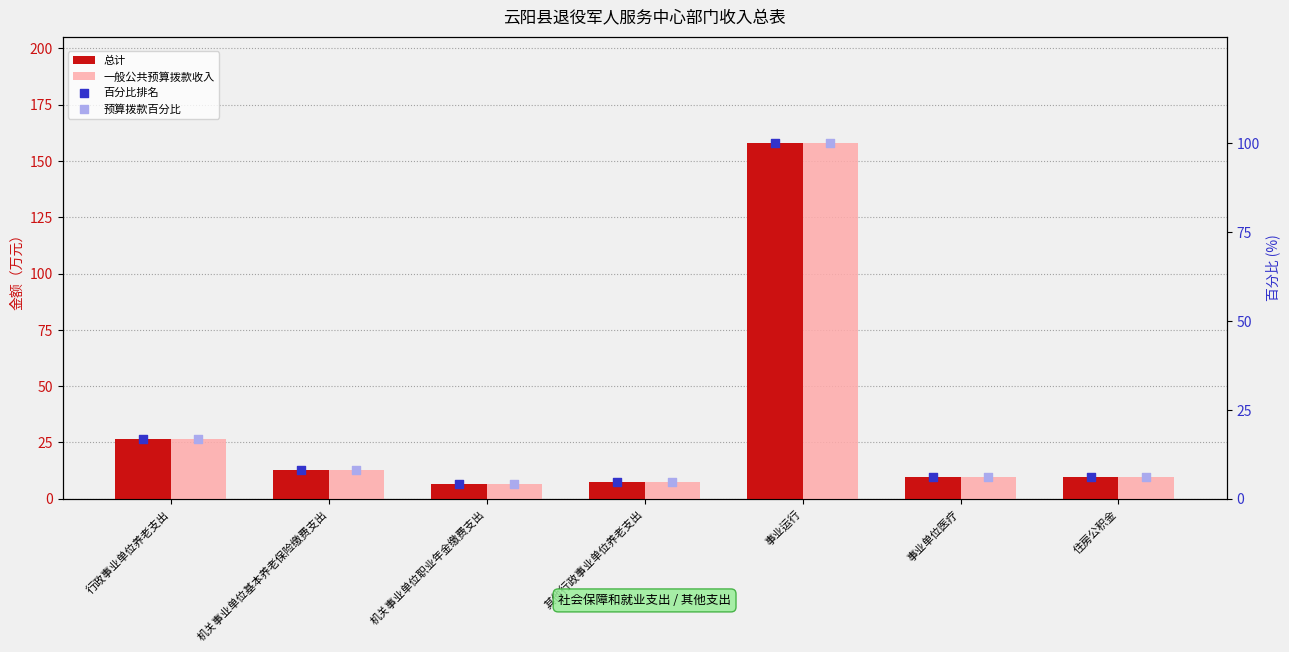

Which series has the largest total across all categories?

总计